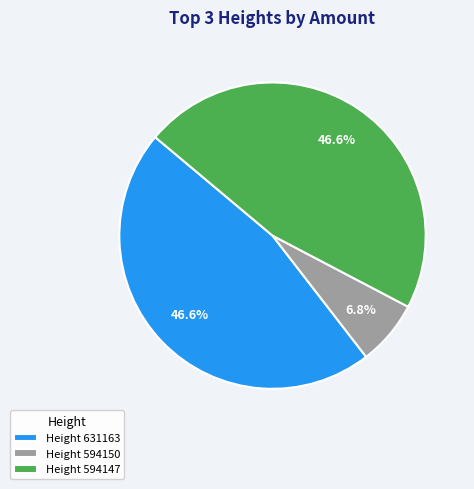

Combined, what portion of the pie is Height 631163 and Height 594147?

93.2%